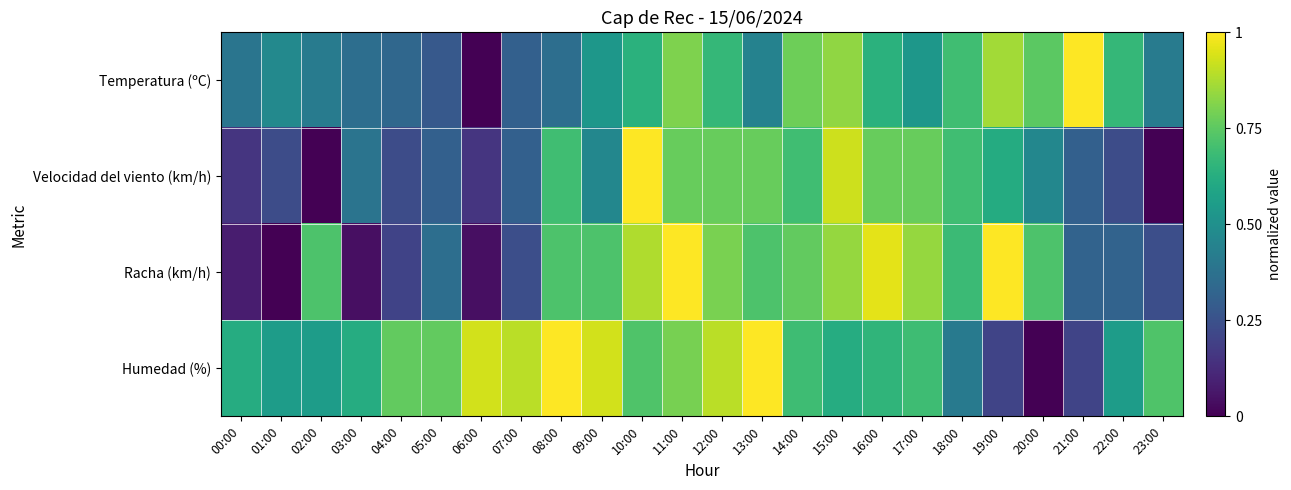

At how many categories does at least one series exceed 0?

24